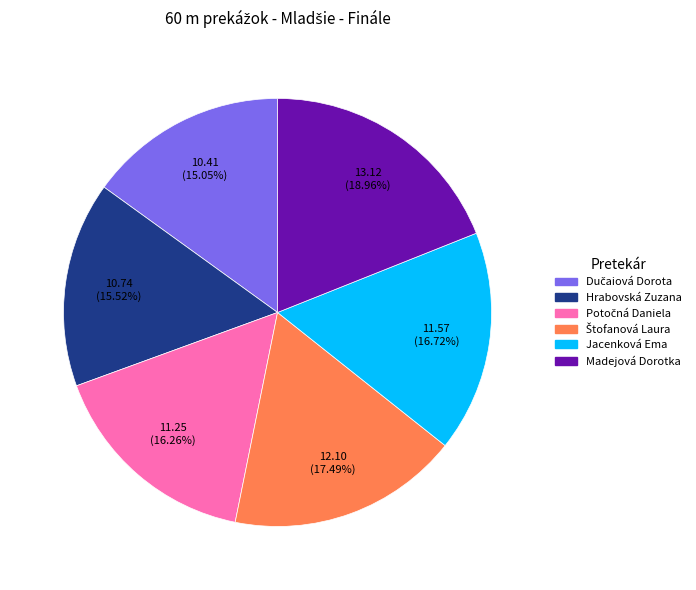

Does Hrabovská Zuzana represent more than half of the total?

No